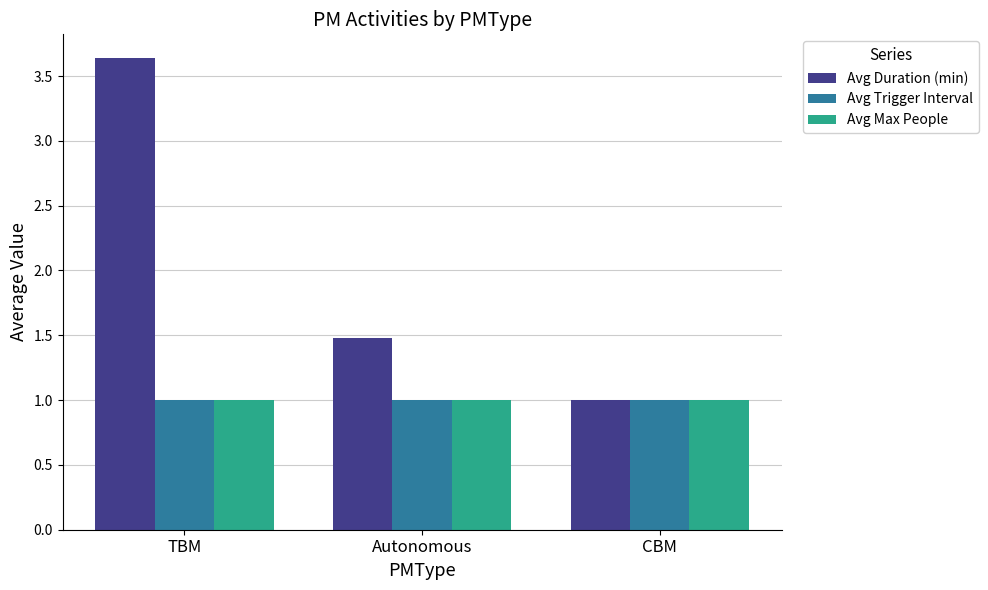

Which series has the largest total across all categories?

Avg Duration (min)